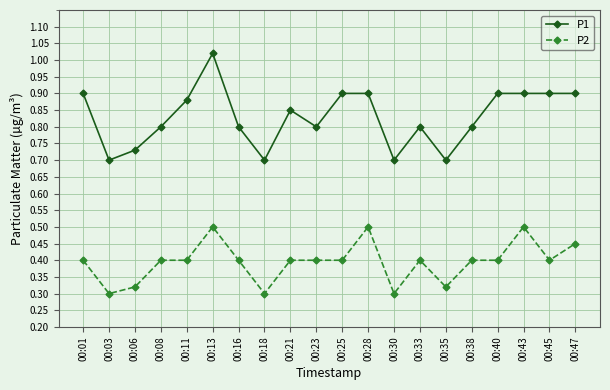

Count the P2 values in the range 0 to 1.

20